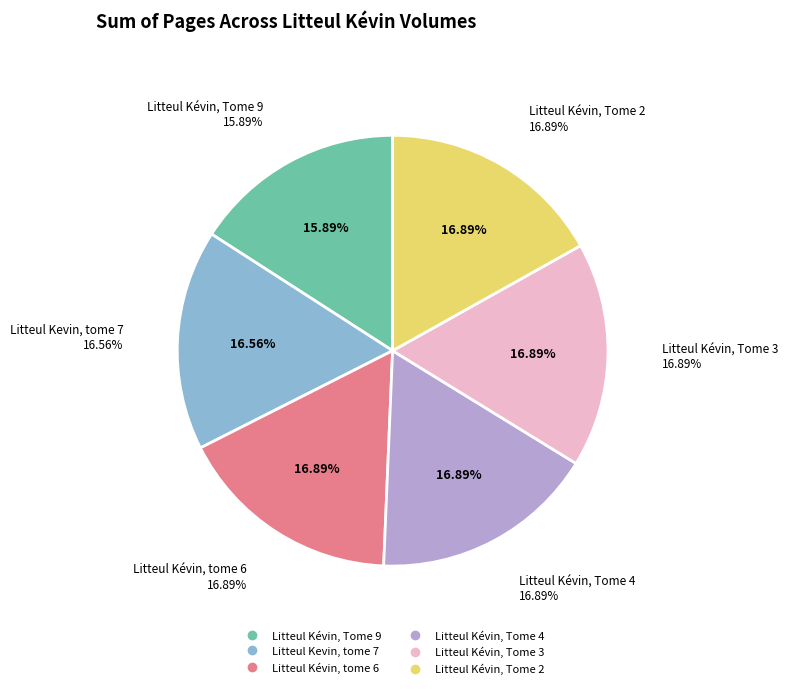

How many segments does this pie chart have?

6